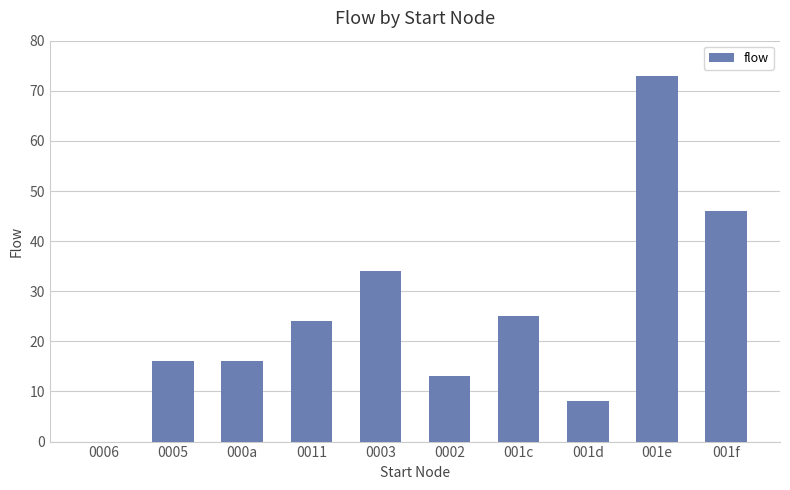

True or false: the data shows 25 at 0005.

False